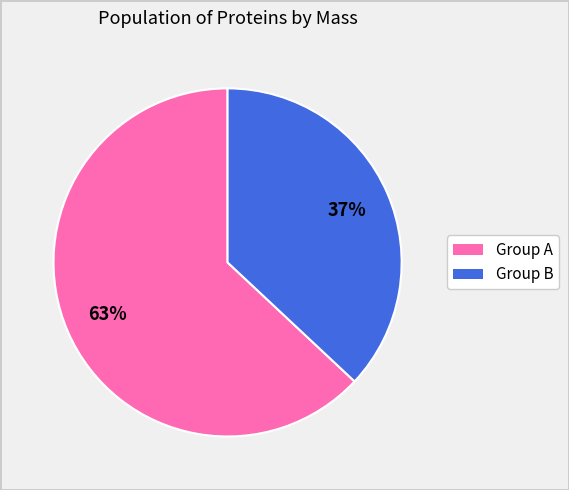

Is there a majority slice in this chart?

Yes